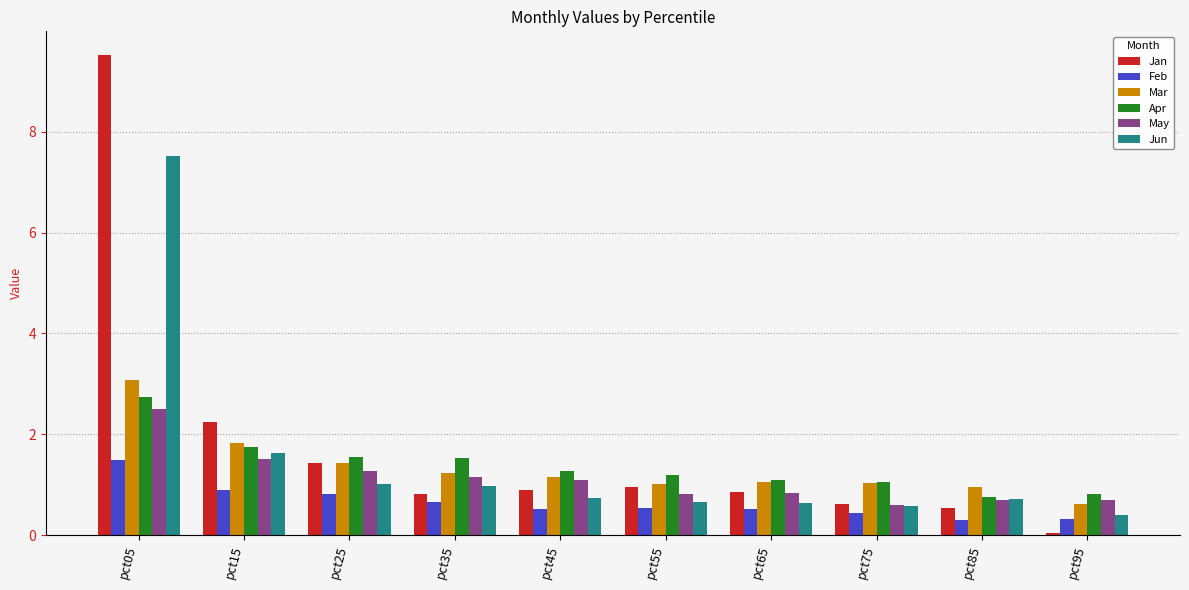

What is the difference between the second highest and second lowest values in the Jun series?

1.0